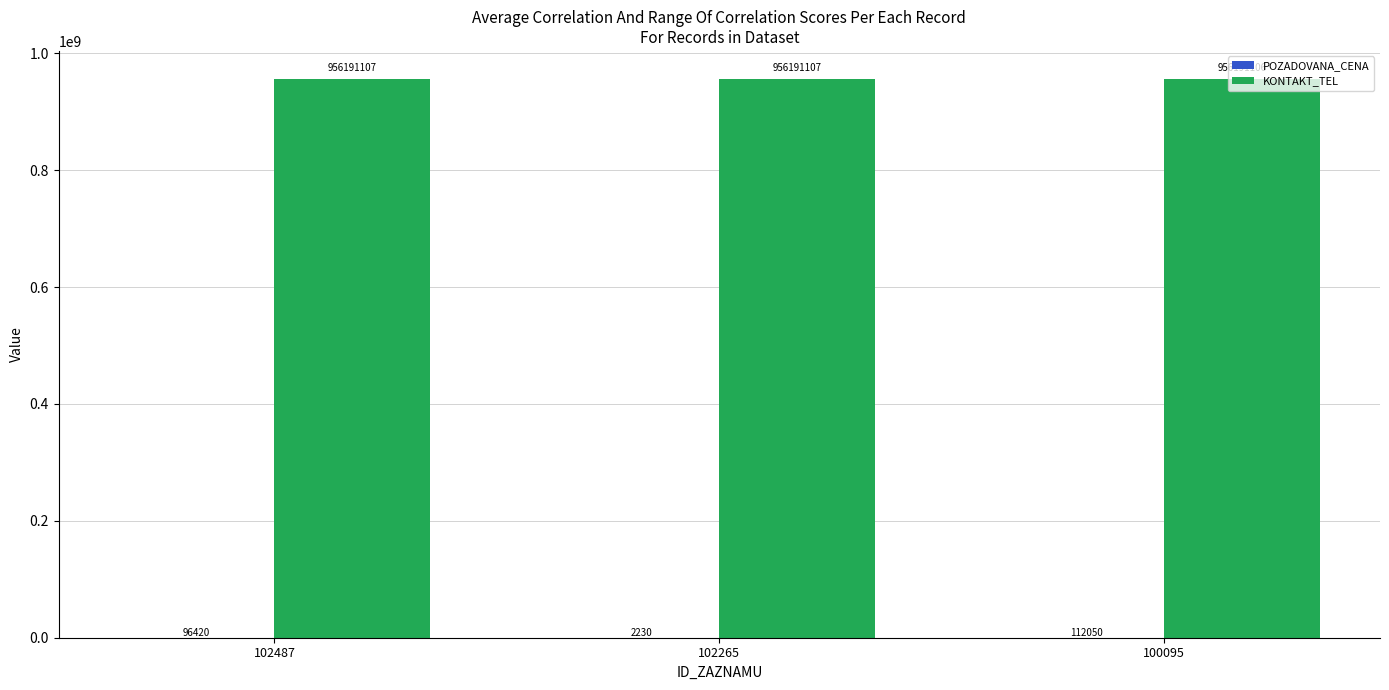

How many KONTAKT_TEL values are between 956191106 and 956191107?

3